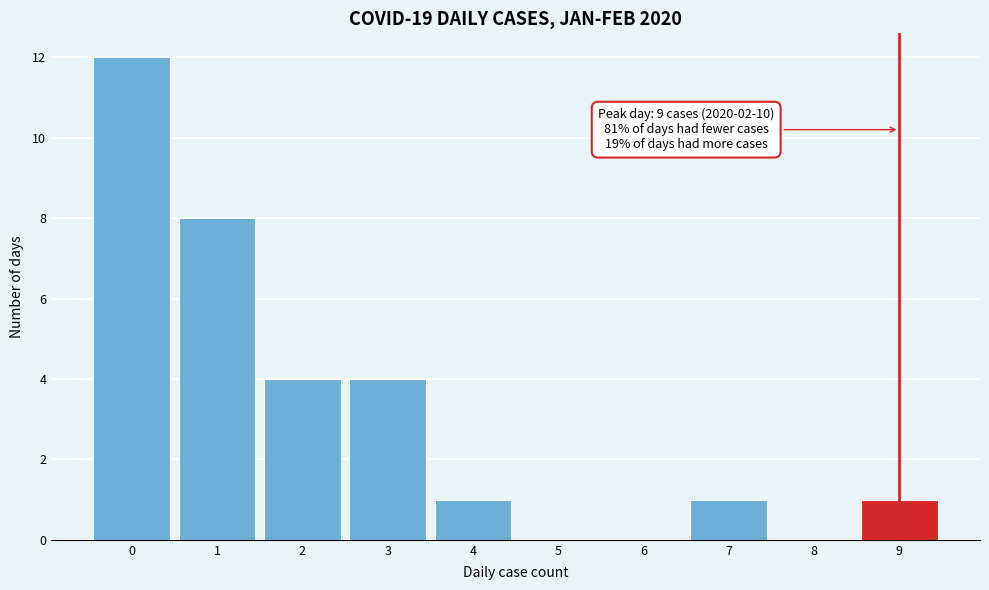

Which range on the x-axis has the tallest bar?

-0.5 to 0.5